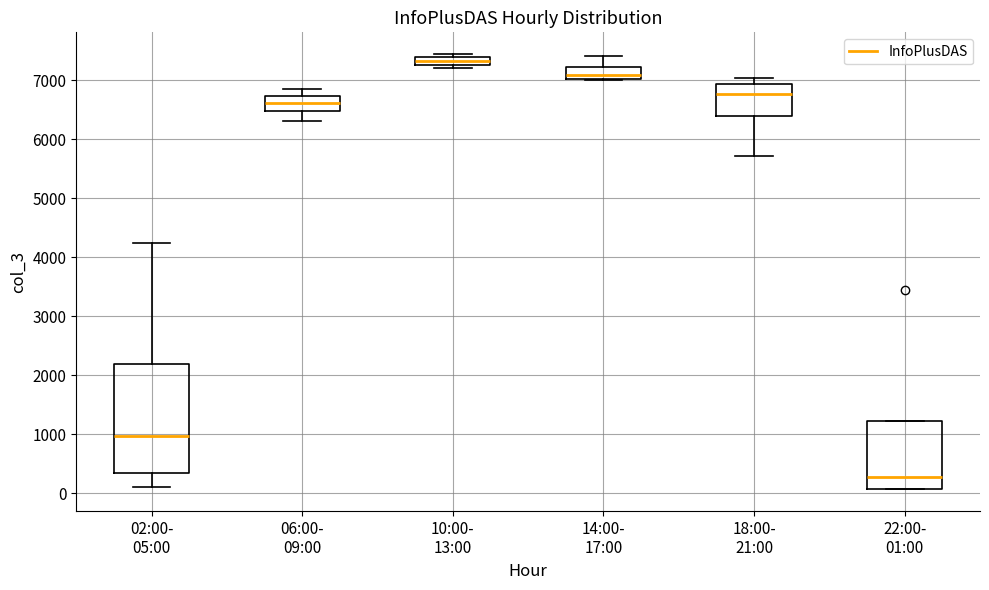

Which box is the tallest, from its lower edge to its upper edge?

02:00- 05:00